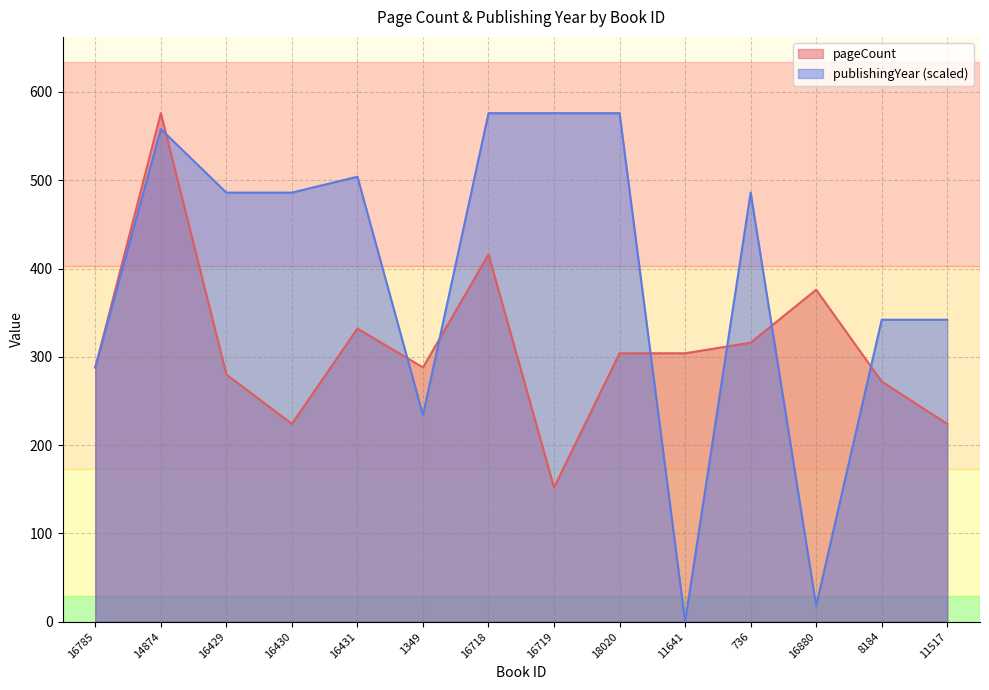

How many lines are shown in the chart?

2